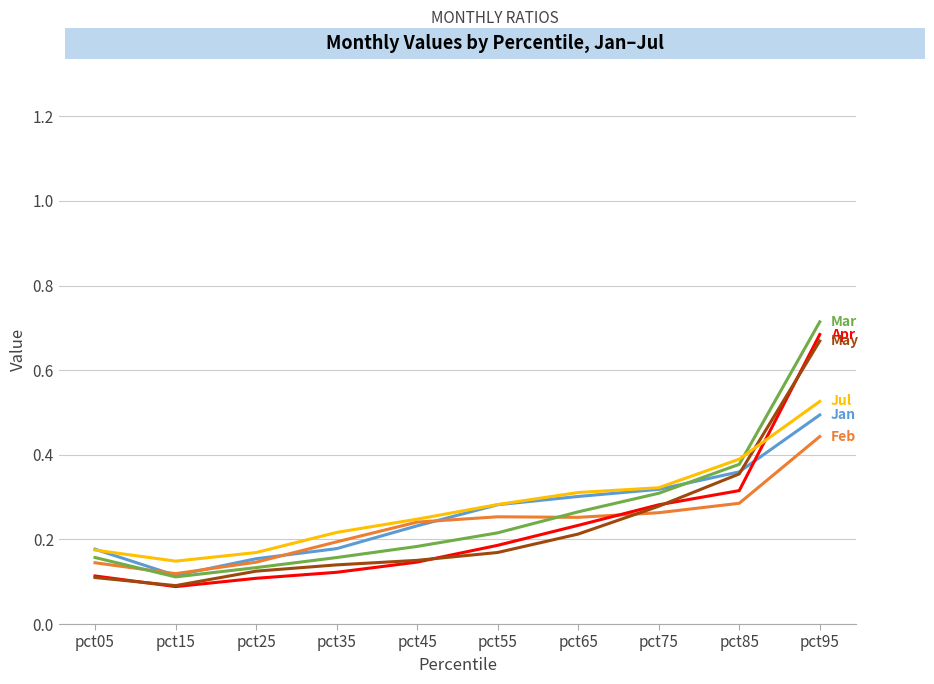

What is the total value across all series at pct05?

0.9